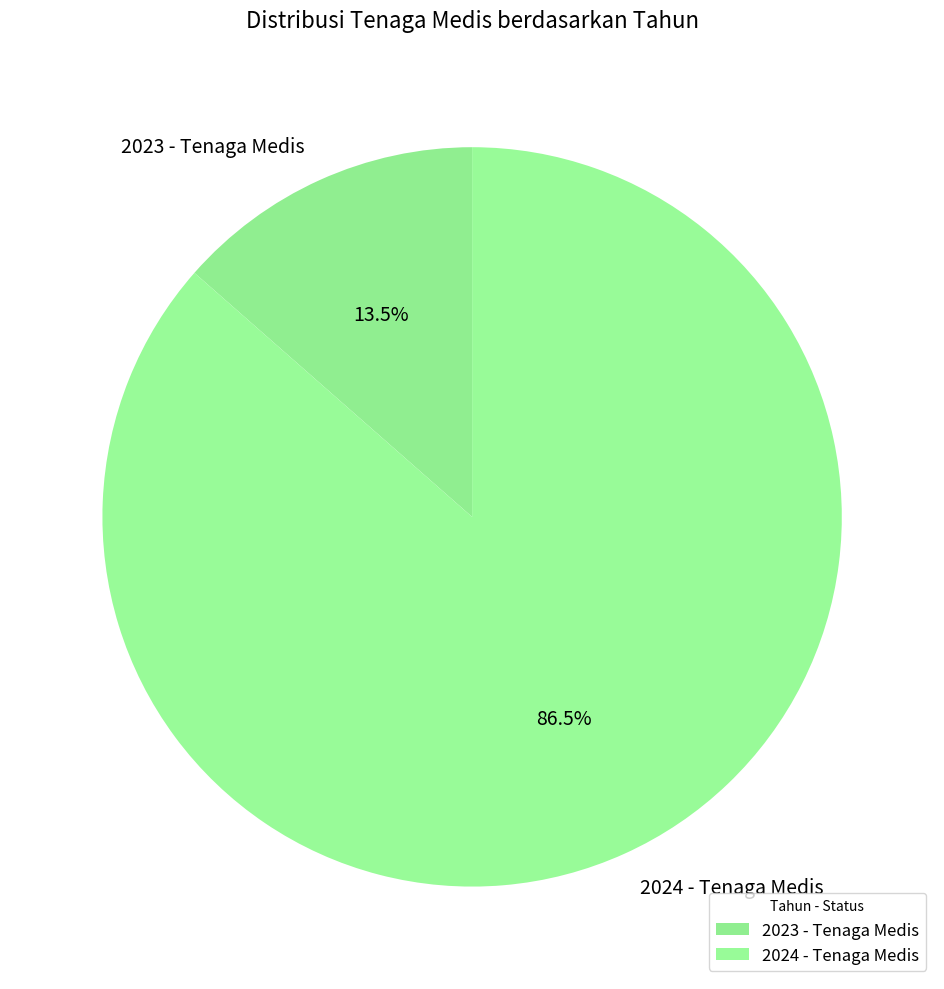

To the nearest percent, what is the average slice percentage?

50%